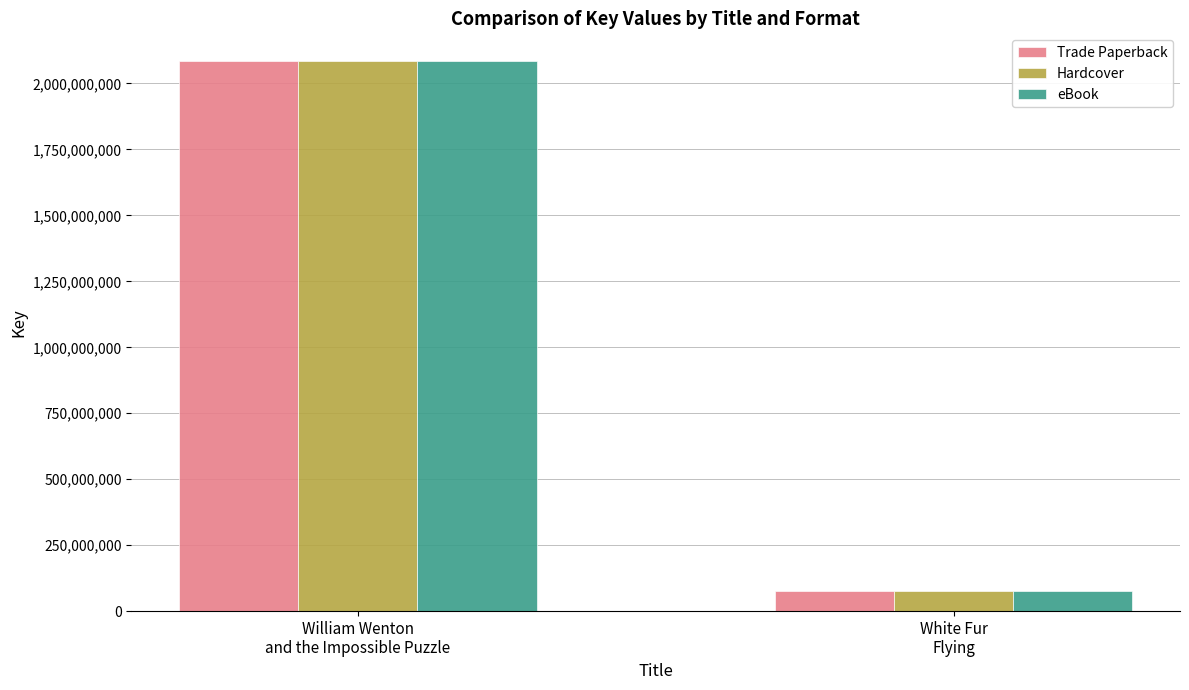

Reading left to right, list all the values displayed in this chart.

Trade Paperback: 2085861078	78141489
Hardcover: 2085861078	78141489
eBook: 2085861078	78141489